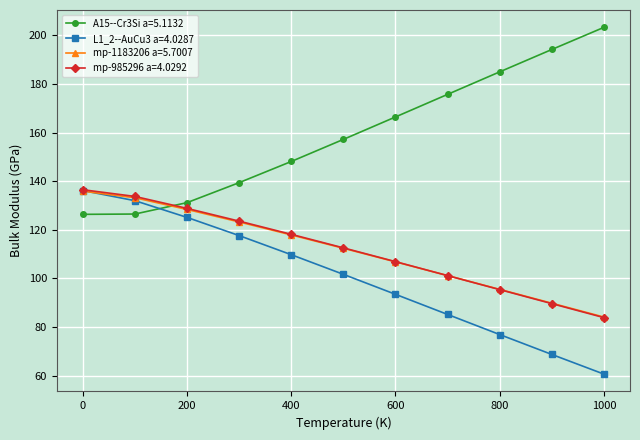

How many times do mp-1183206 a=5.7007 and A15--Cr3Si a=5.1132 cross each other?

1